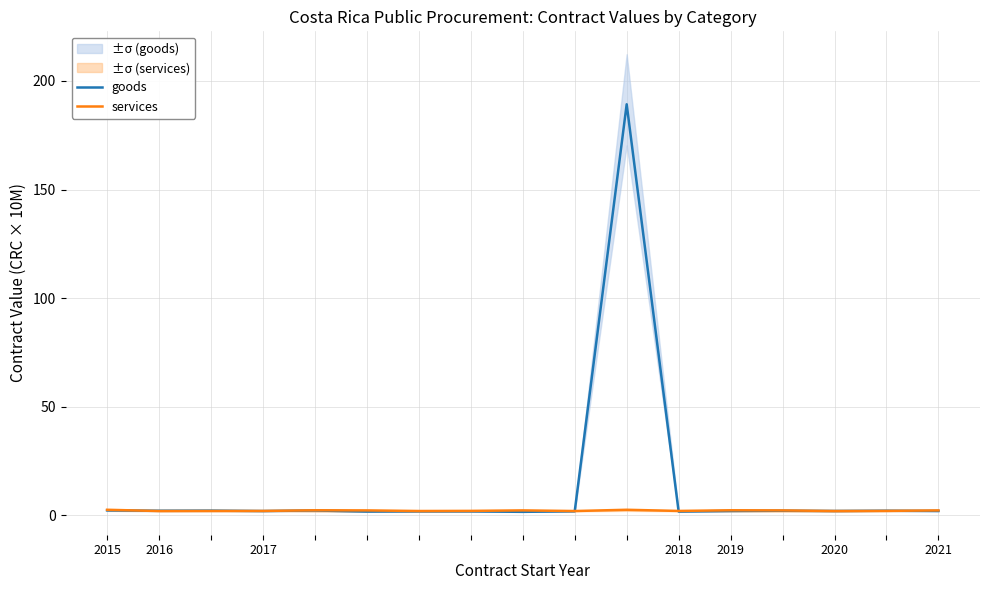

Which series has the largest total across all categories?

goods